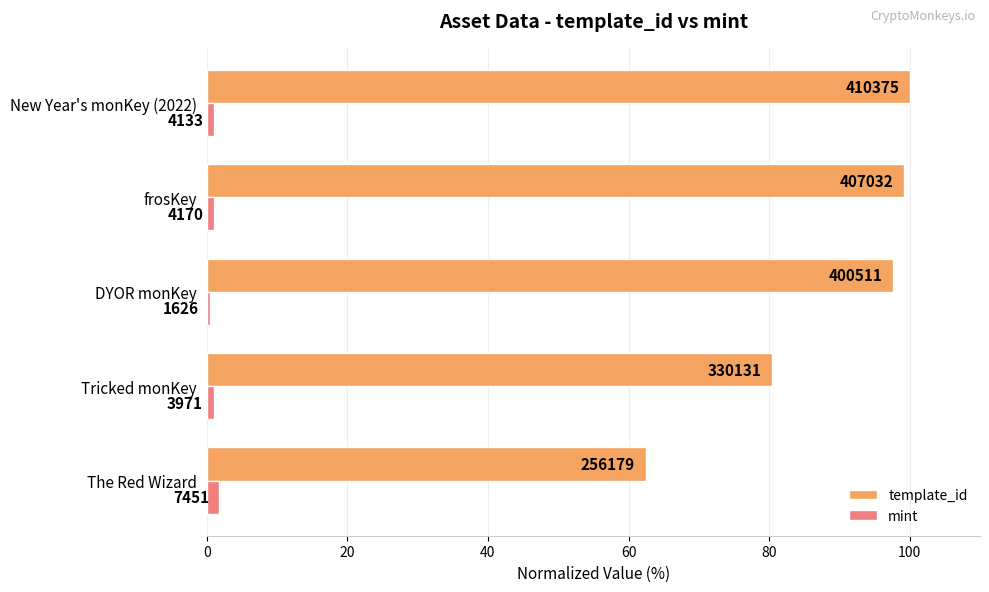

What is the value of the mint bar at the 2nd from the left?

1.0